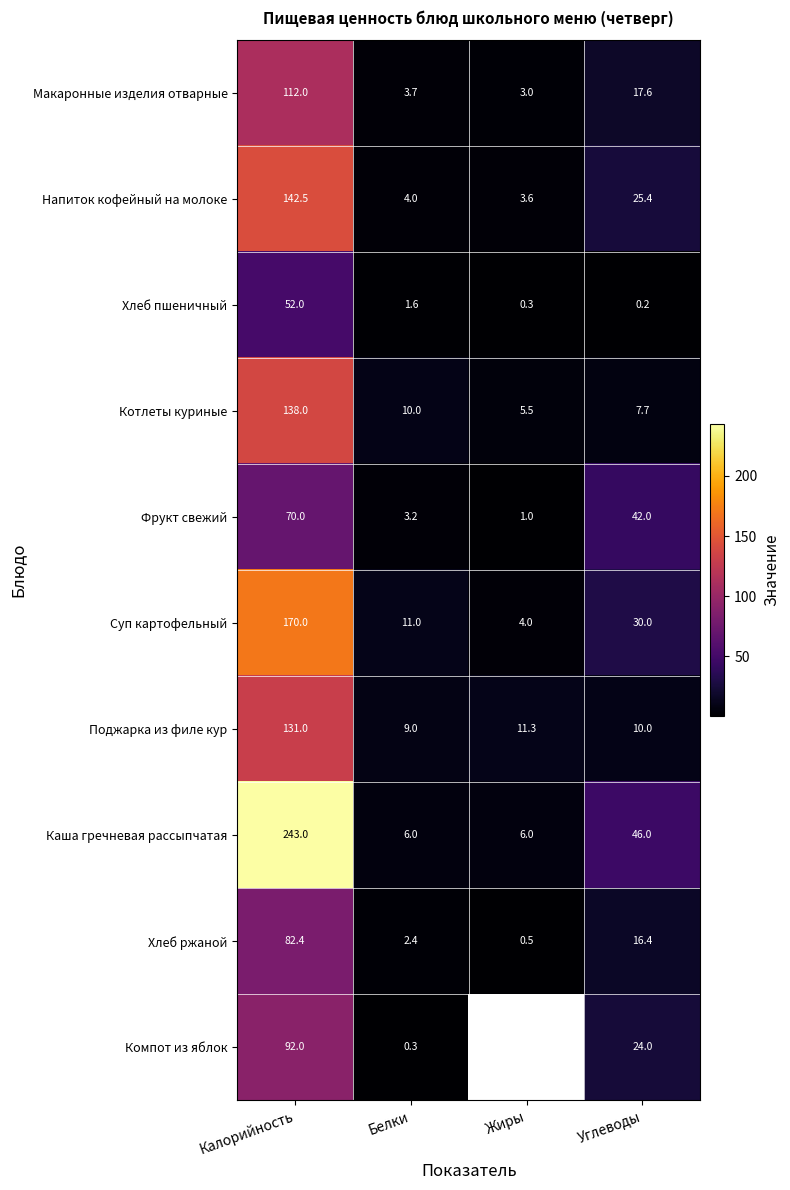

What is the greatest value displayed?

243.0